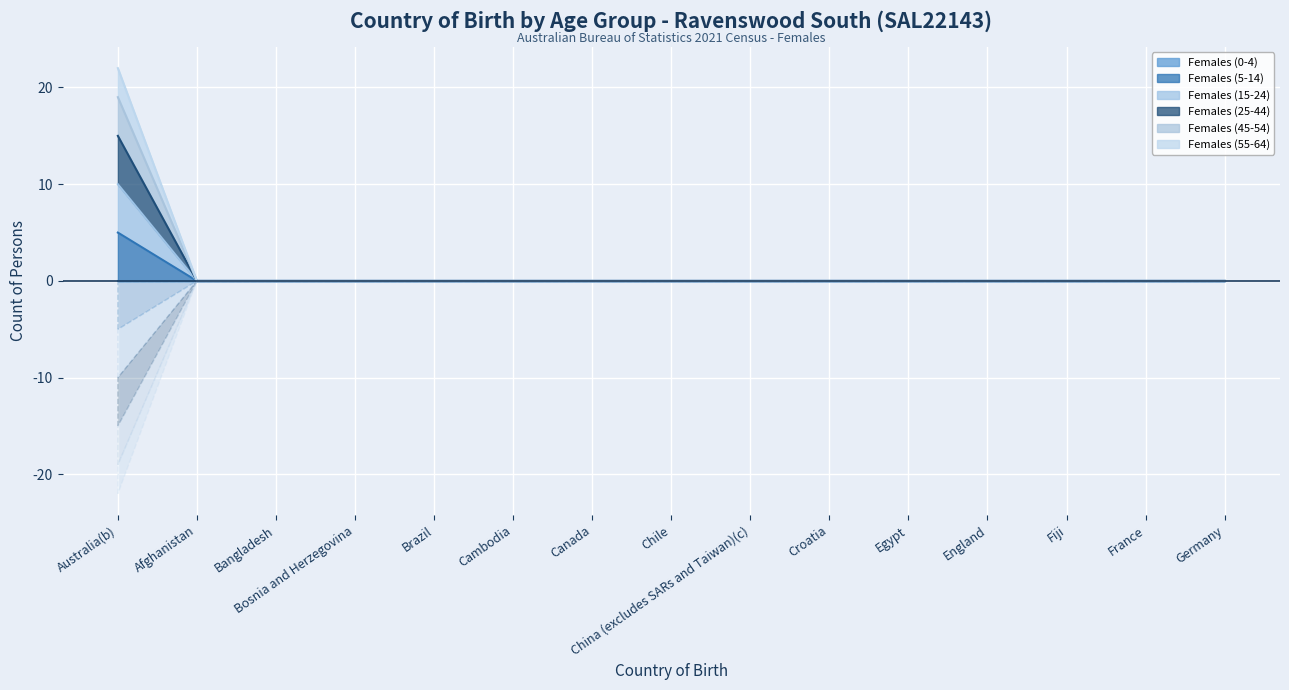

True or false: Females (55-64) has a value of 0 at Brazil.

True